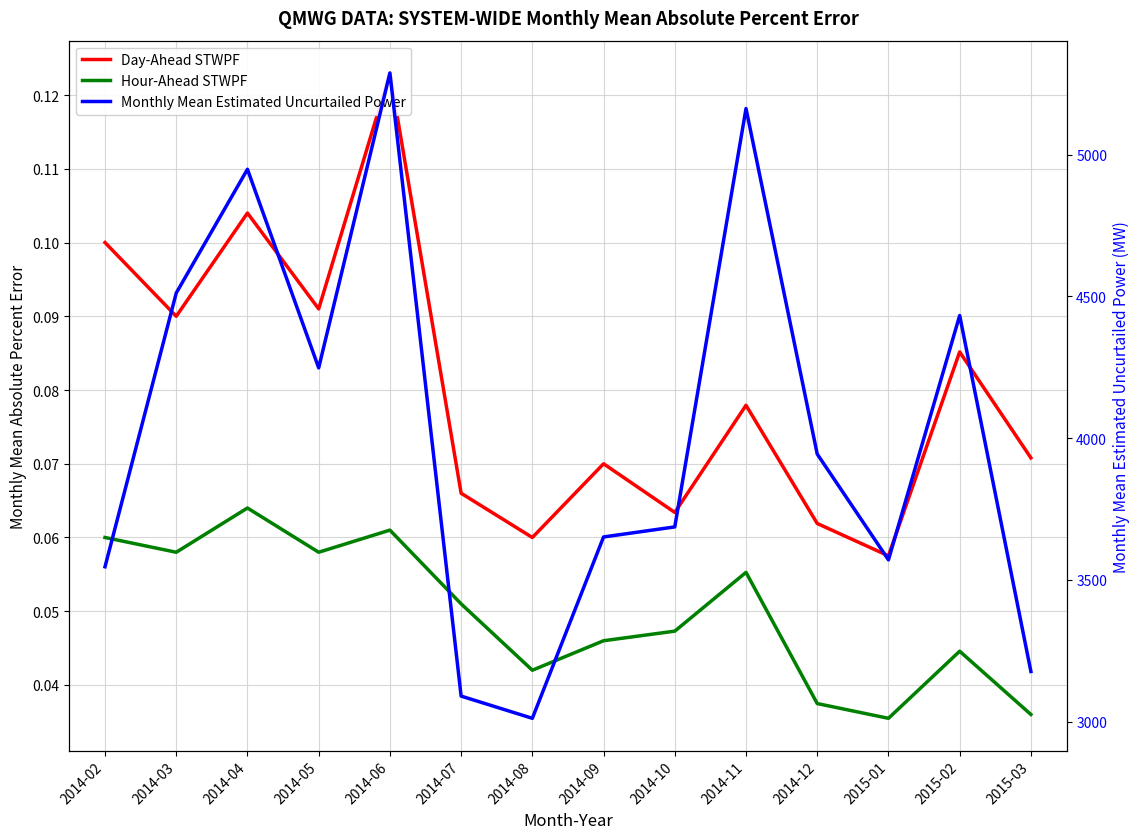

Is this an area chart (filled region under the line)?

No